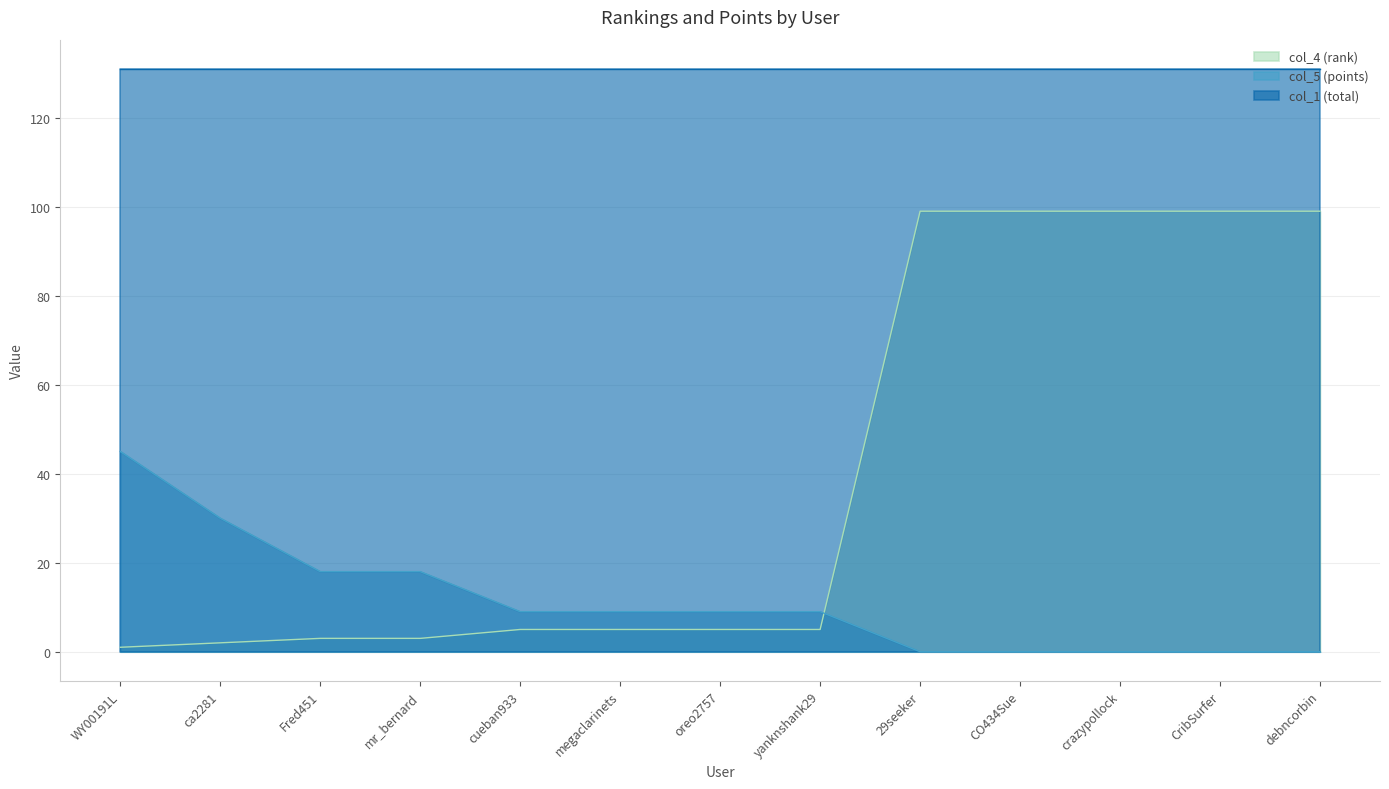

What is the label of the 2nd point from the left?

ca2281